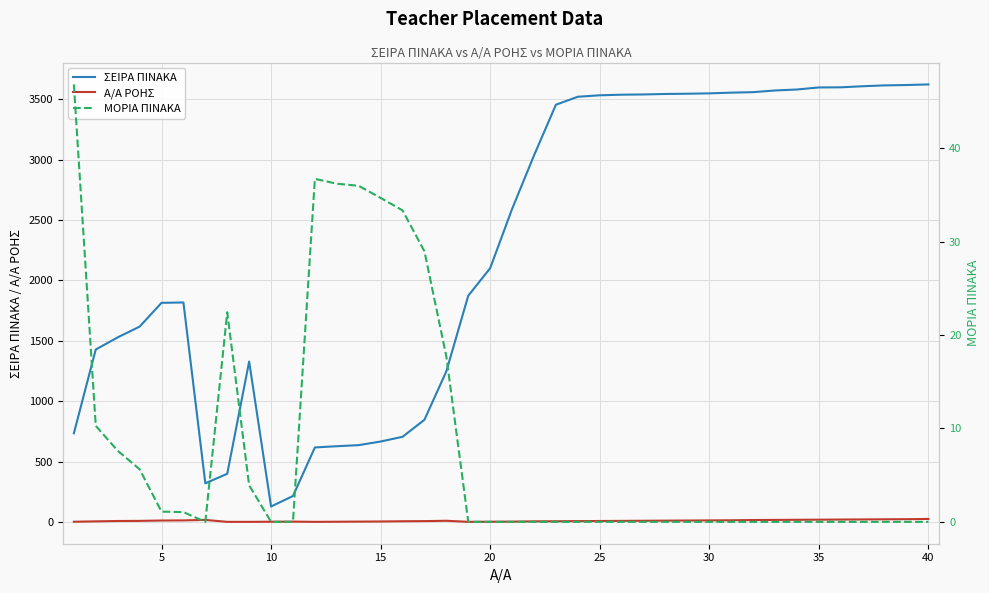

What is the sum of all ΣΕΙΡΑ ΠΙΝΑΚΑ values?

90408